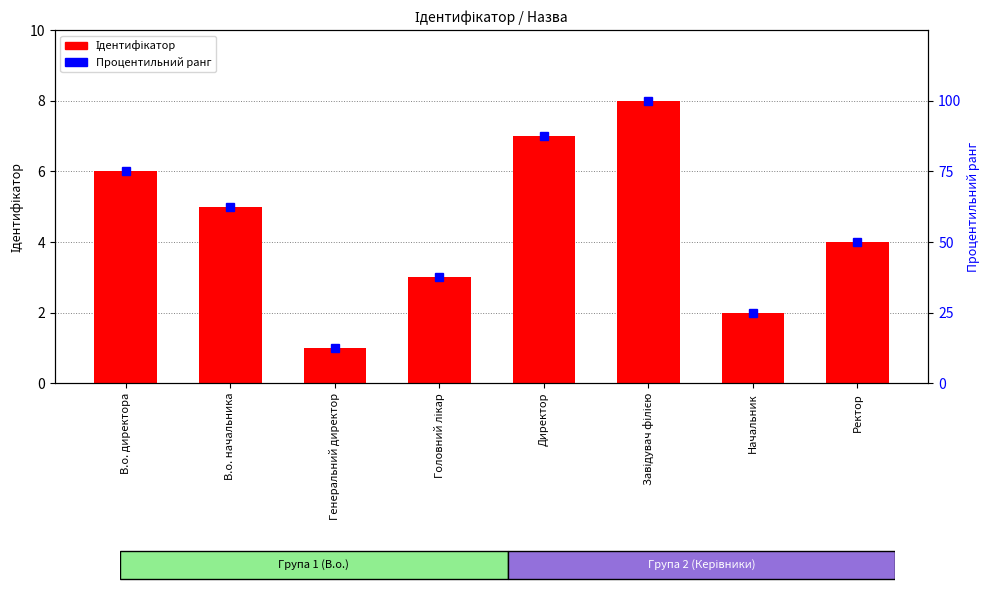

At which label does Ідентифікатор reach its peak?

Завідувач філією